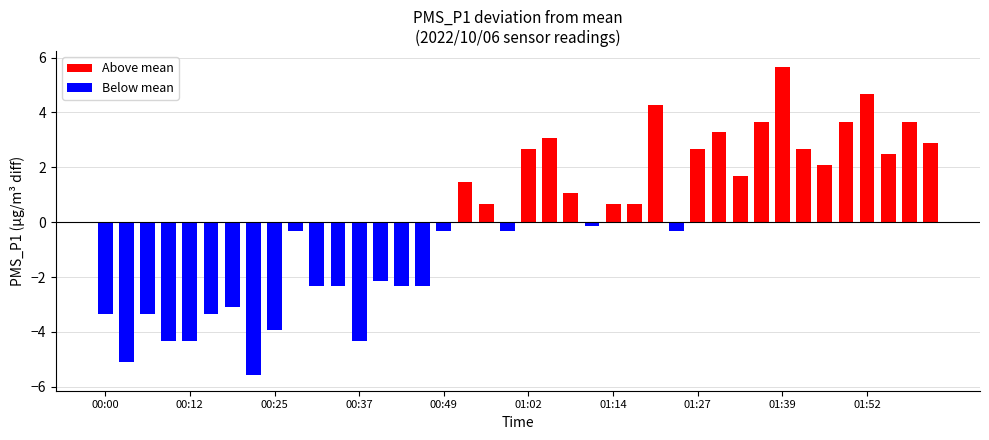

What is the greatest value displayed?

5.7